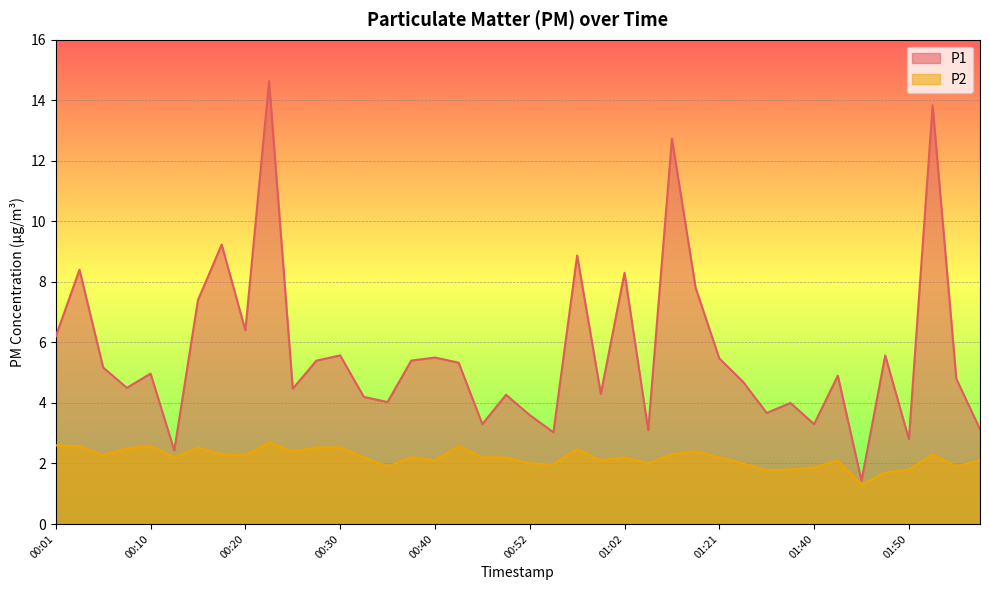

True or false: P1 and P2 intersect in this chart.

False